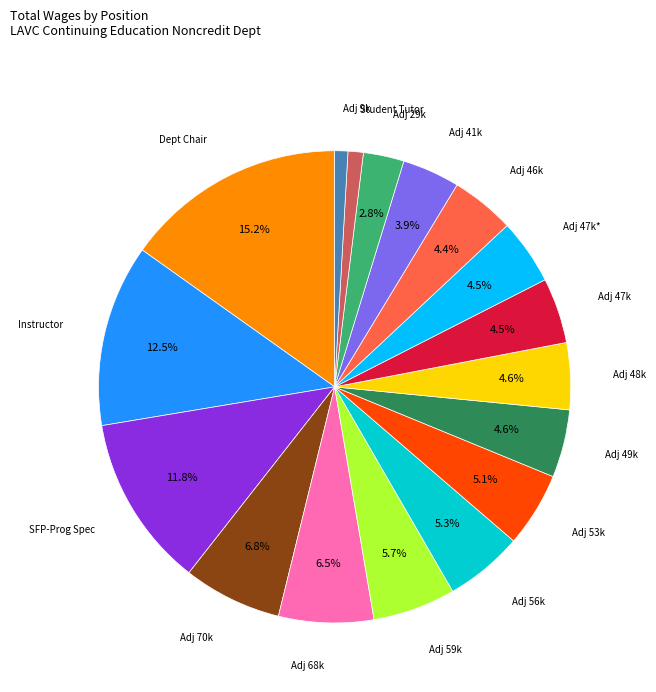

Is there any slice that represents more than half of the pie?

No